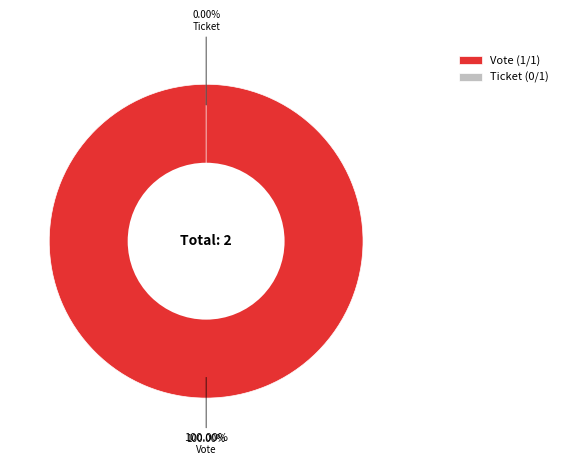

Which slice is the largest?

Vote